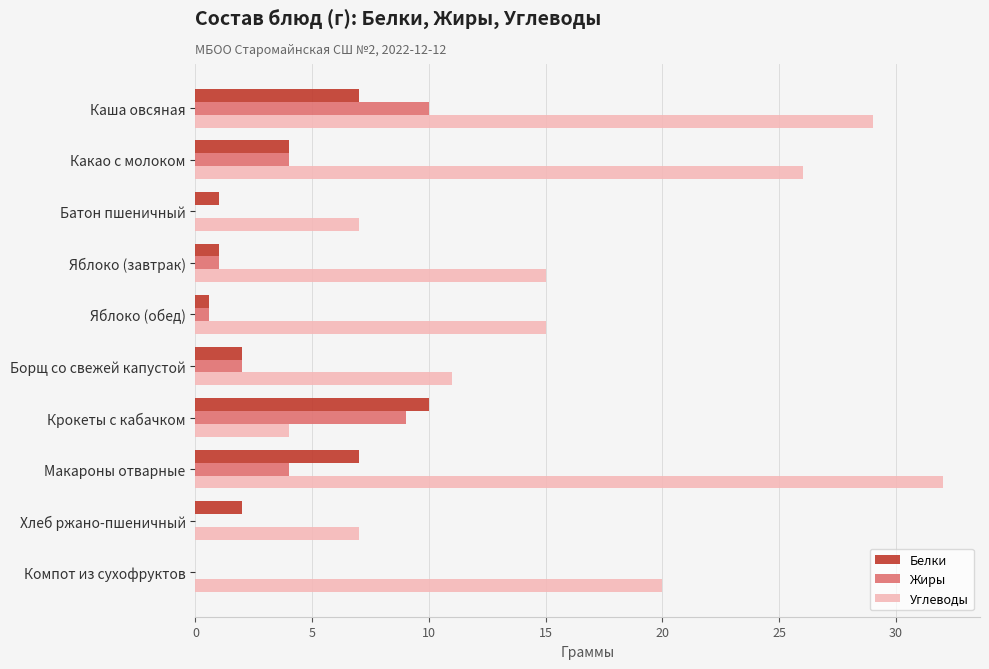

Is the value of Жиры at Макароны отварные greater than the value of Белки at Борщ со свежей капустой?

Yes